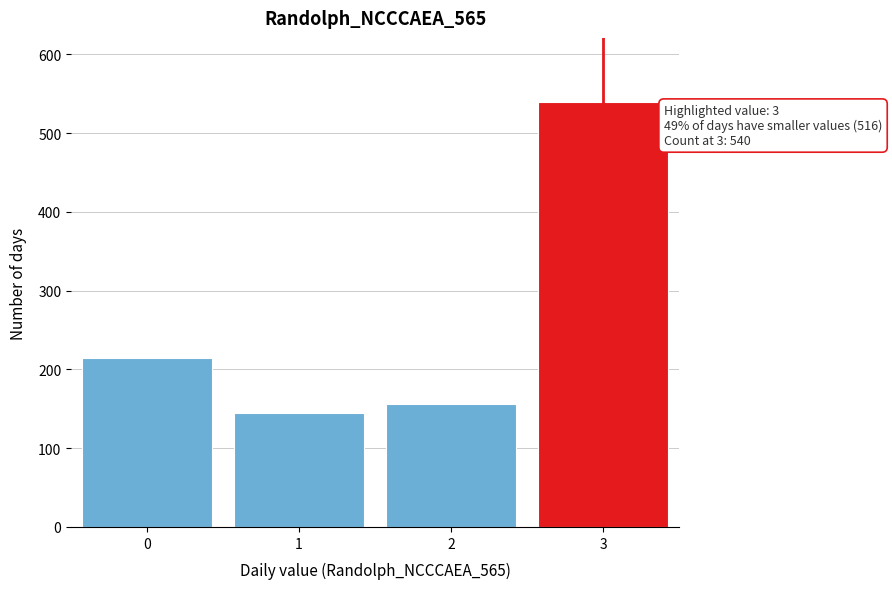

Which range on the x-axis has the tallest bar?

2.5 to 3.5